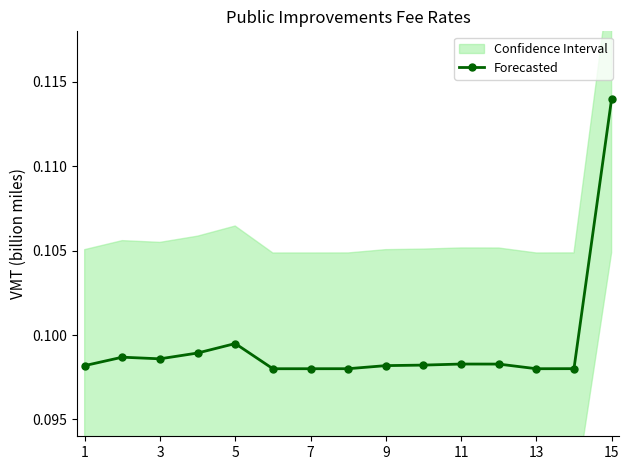

At which label does Forecasted reach its peak?

15